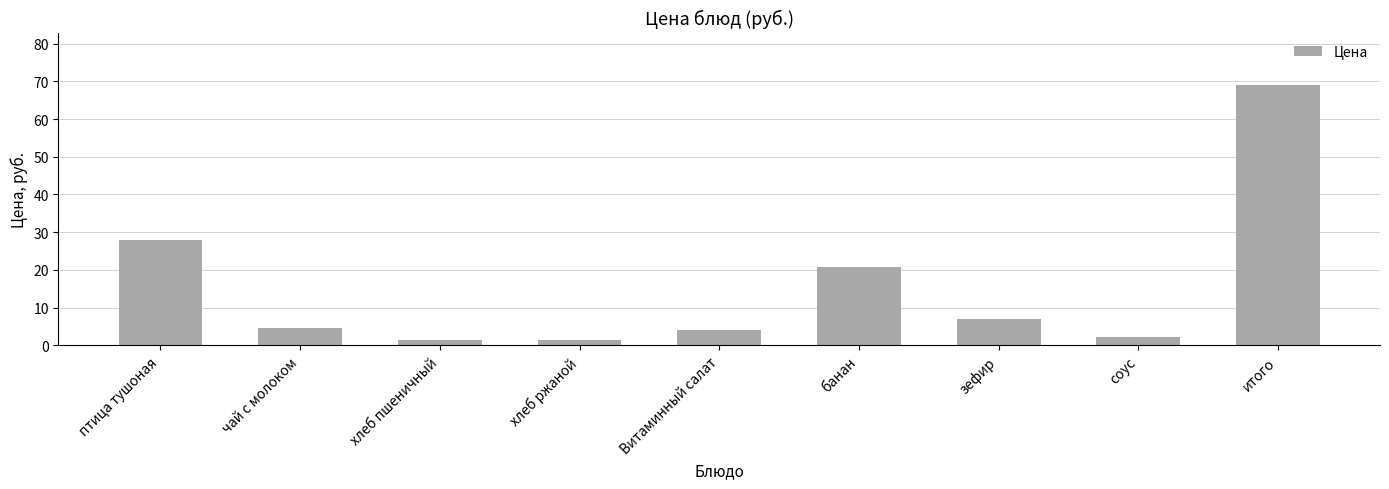

What is the greatest value displayed?

69.1